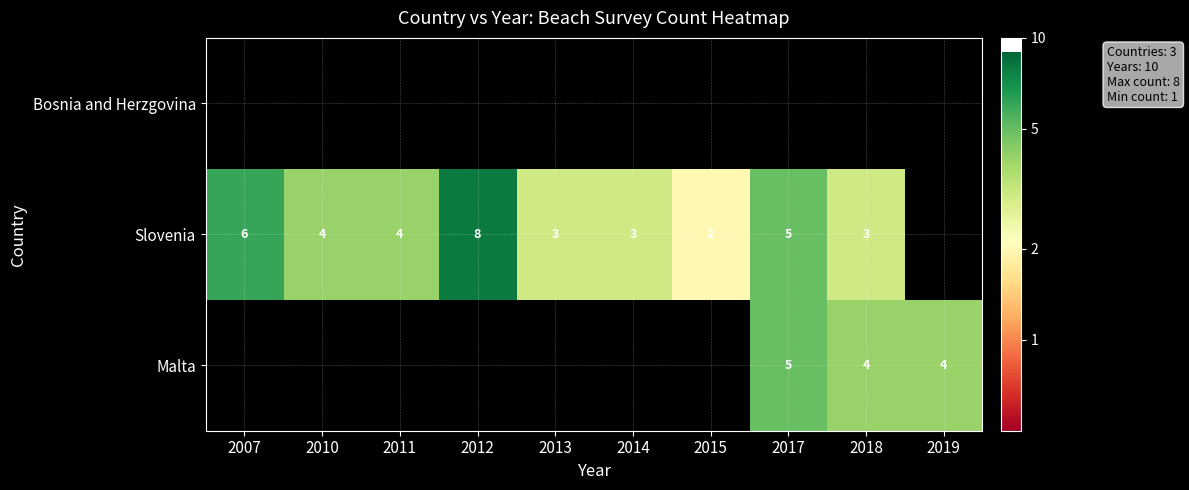

Is it true that Malta equals 1 at 2019?

False